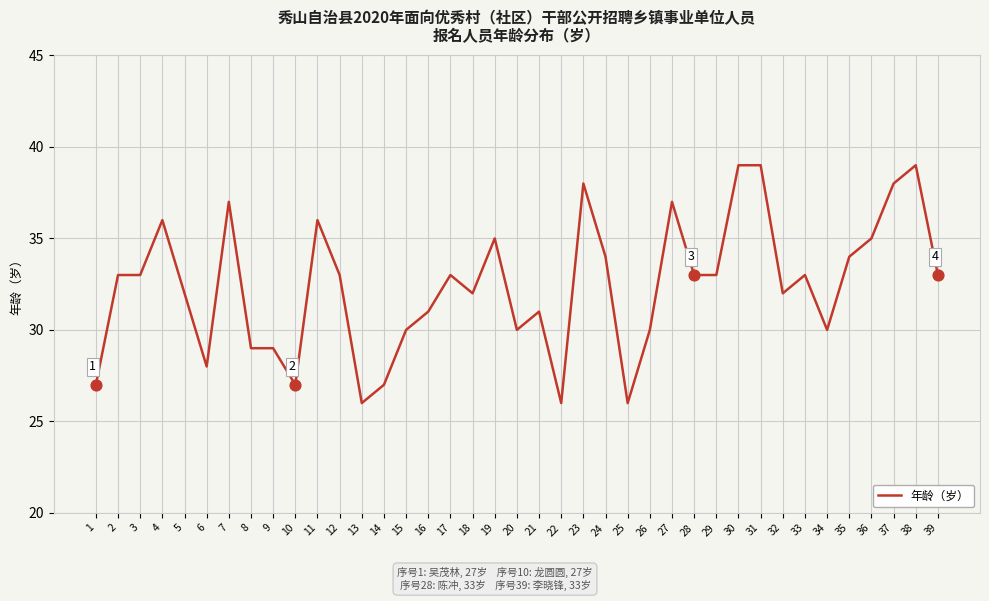

What is the change in value from 13 to 15?

+4